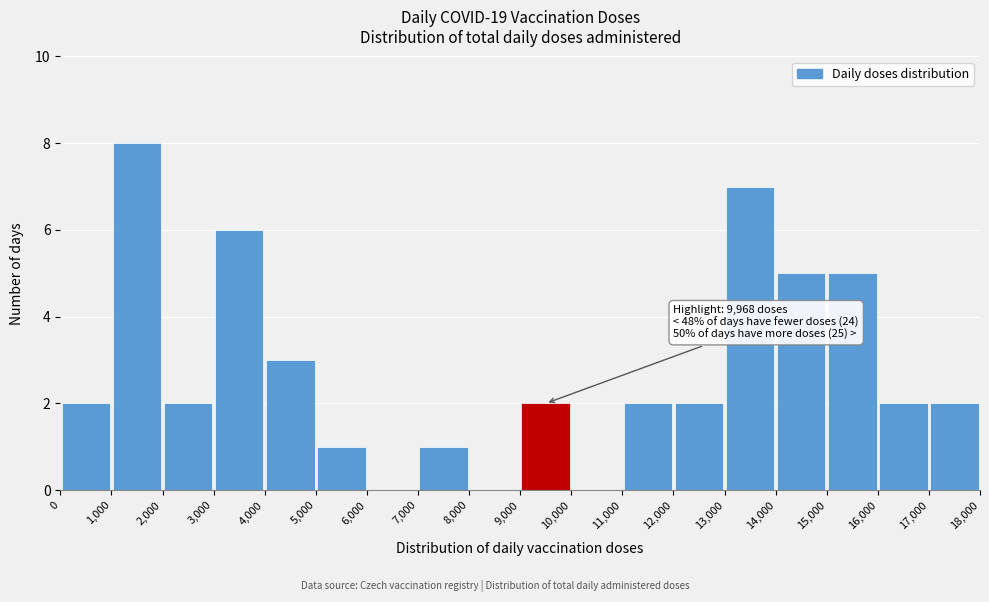

Over which range of the x-axis is the bar tallest?

1,000 to 2,000